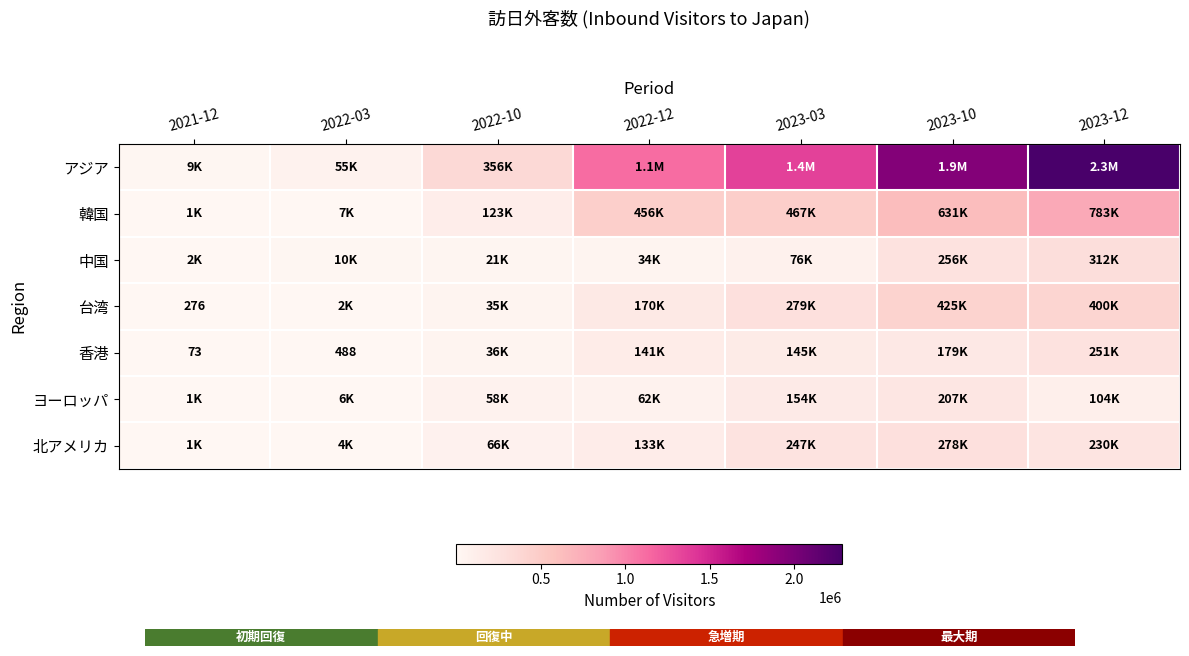

What is the total value across all series at 2023-12?

4366565